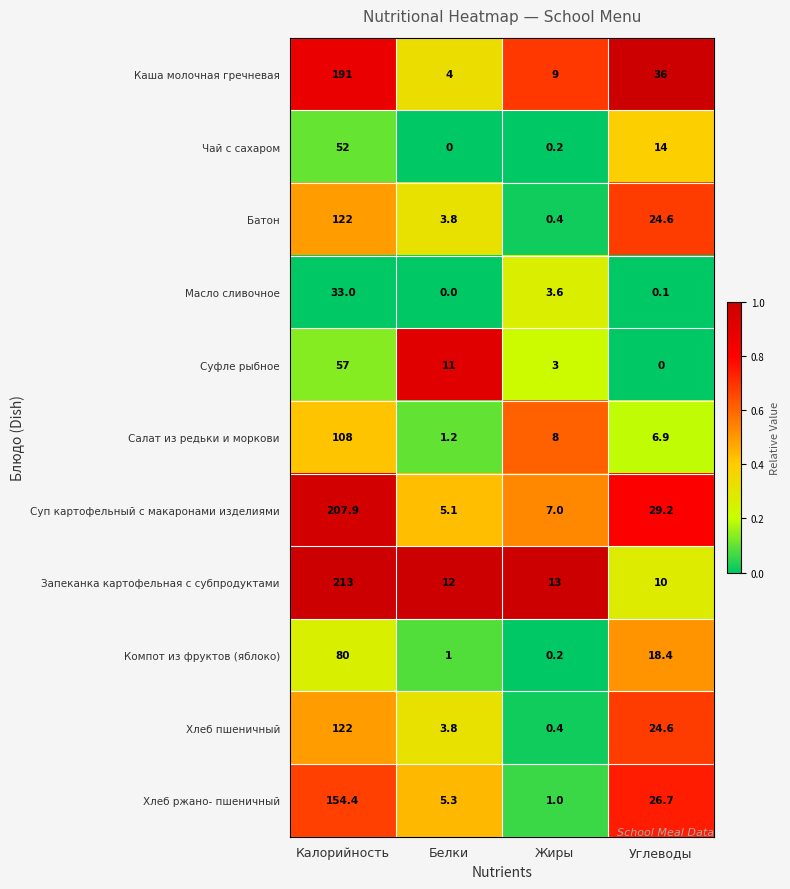

List the labels in order of Каша молочная гречневая value, smallest first.

Белки, Жиры, Углеводы, Калорийность